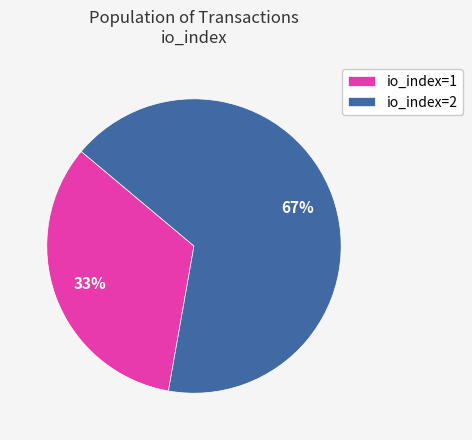

What percentage is the io_index=2 slice, to the nearest percent?

67%